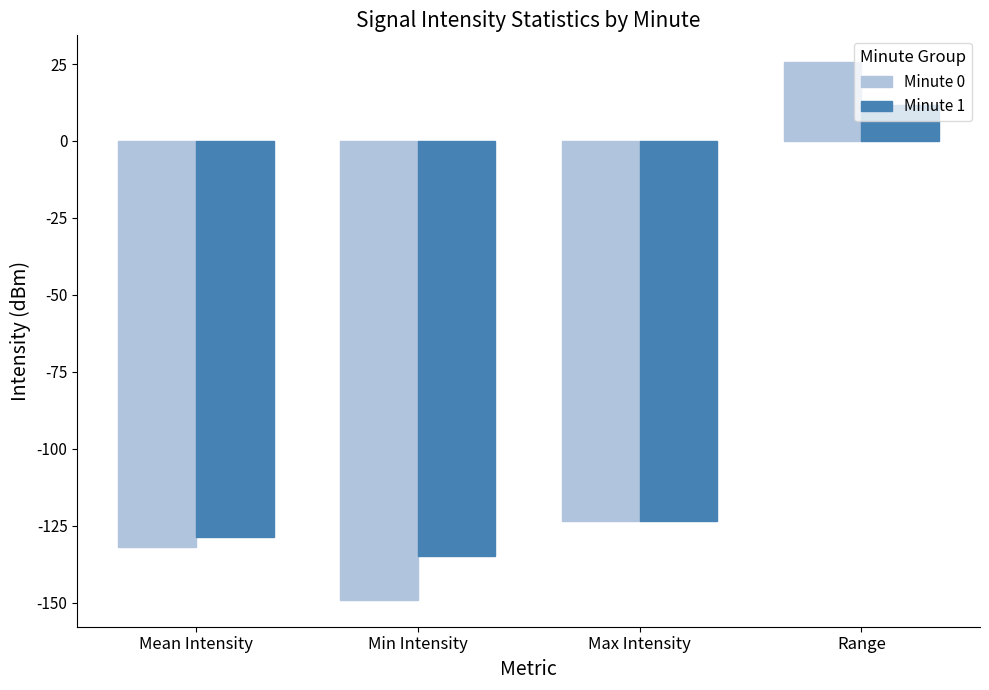

How many negative values does the Minute 1 series have?

3